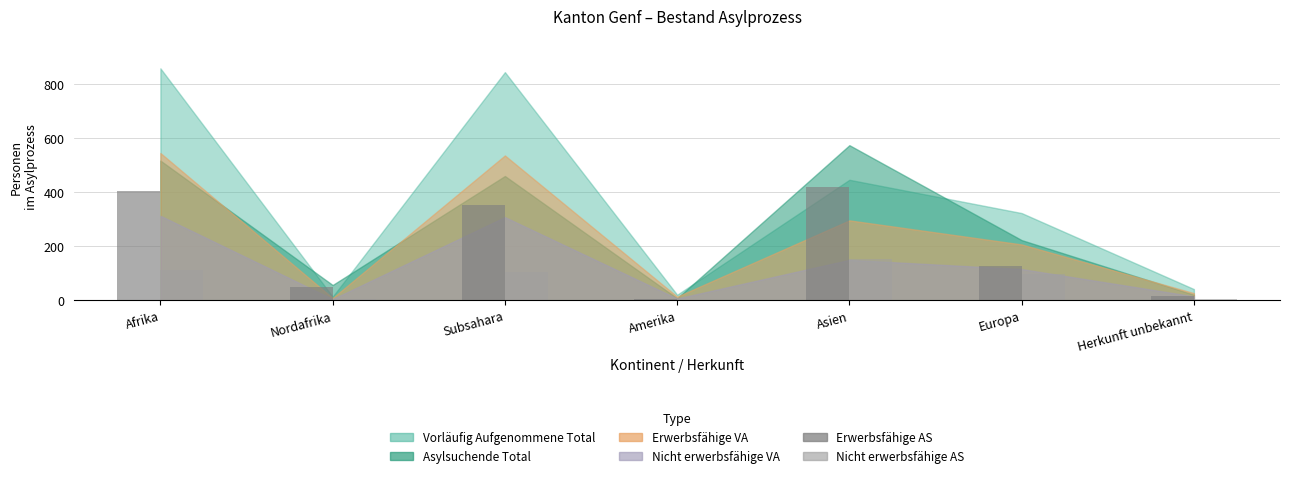

The Erwerbsfähige AS series shows 198 at Europa. True or false?

False